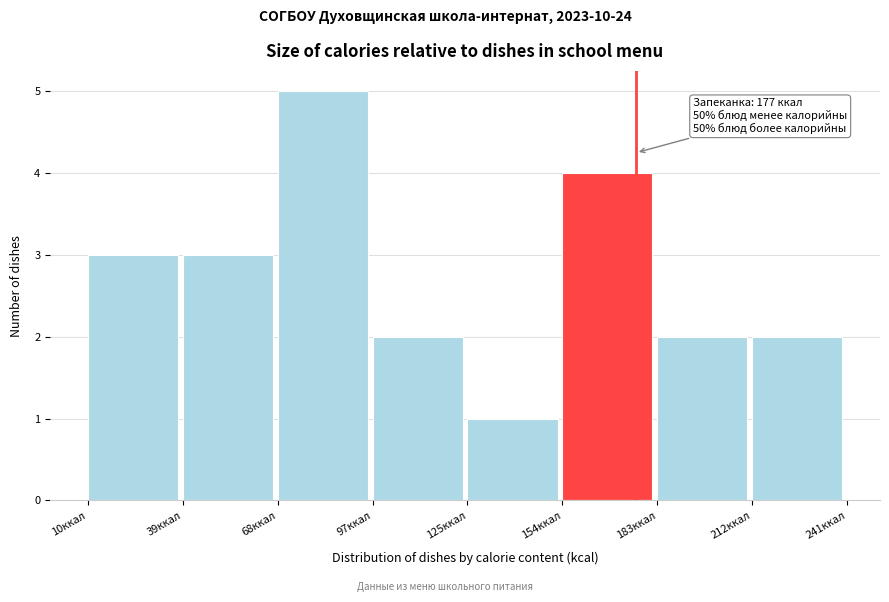

Which range on the x-axis has the tallest bar?

70 to 95